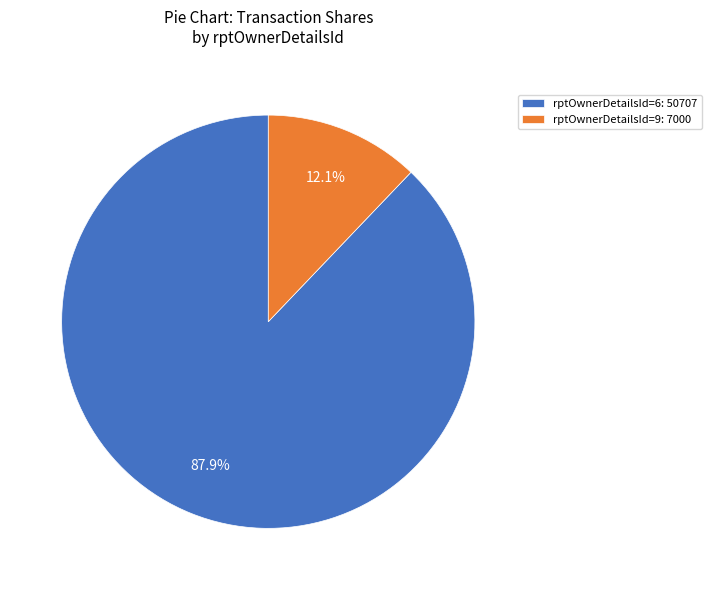

Is there any slice that represents more than half of the pie?

Yes